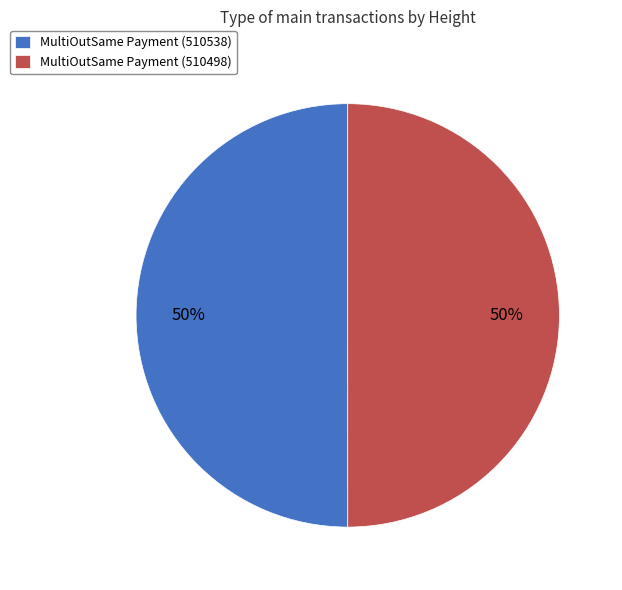

To the nearest percent, what percentage of the pie is MultiOutSame Payment (510498)?

50%